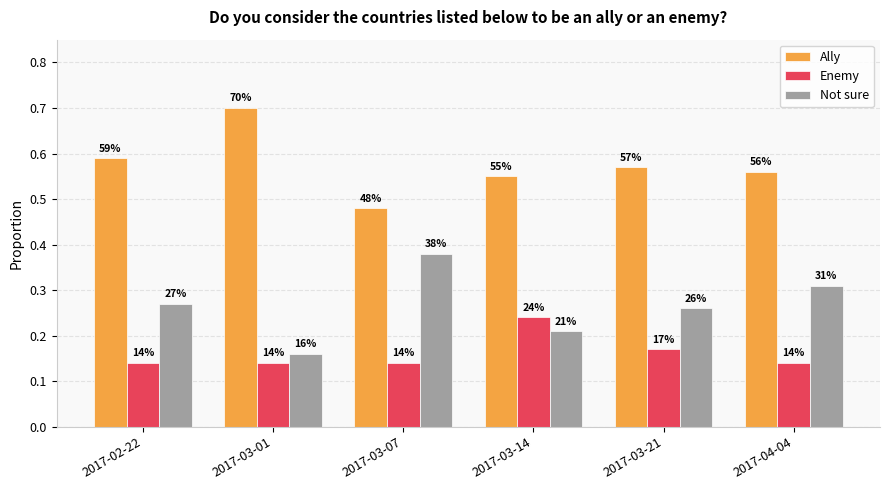

How many groups of bars are there?

6